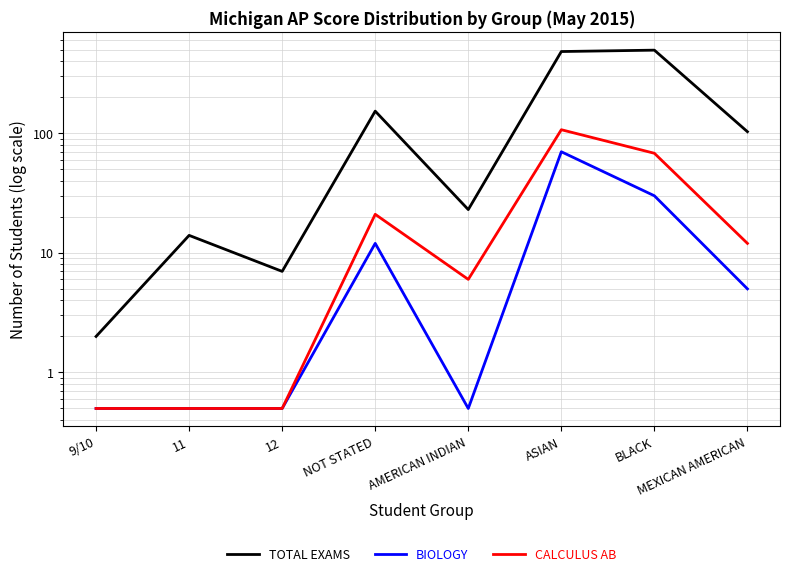

True or false: TOTAL EXAMS and CALCULUS AB cross at least once.

False